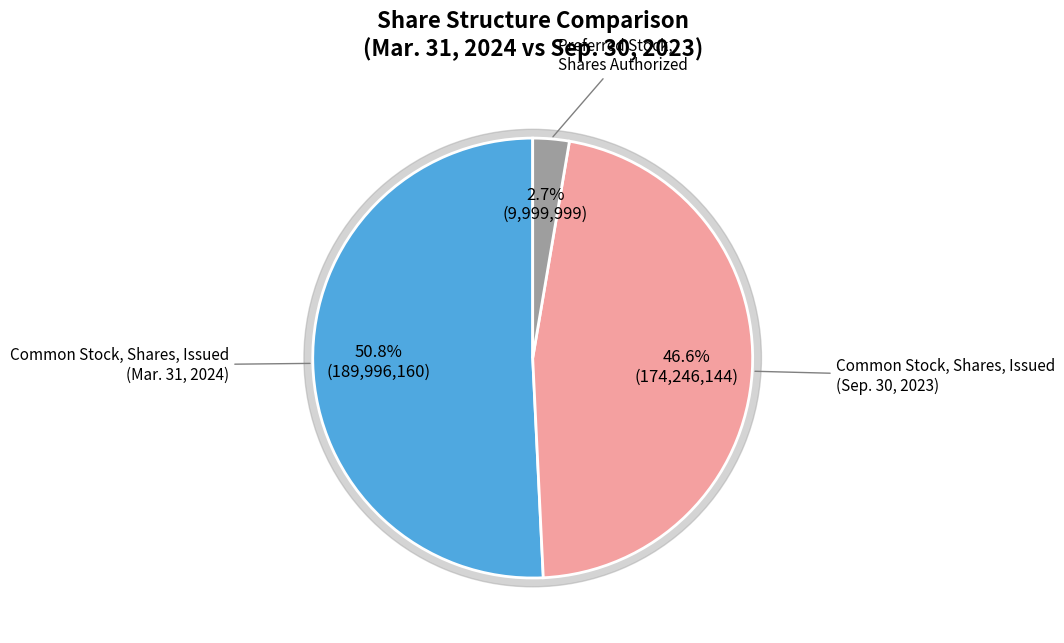

True or false: Common Stock, Shares, Issued (Mar. 31, 2024) accounts for 38% of the total.

False